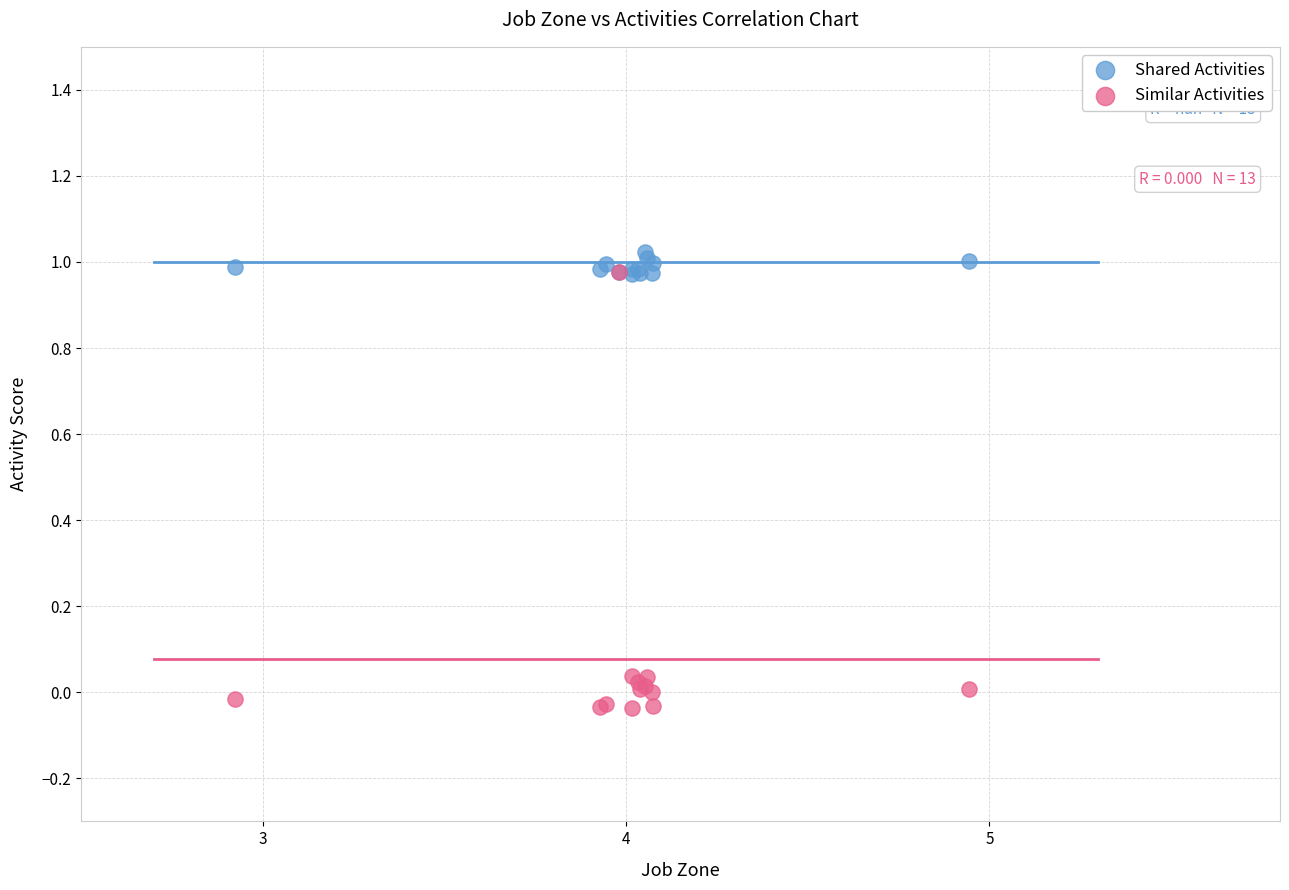

What are all the series names shown in the legend?

Shared Activities, Similar Activities